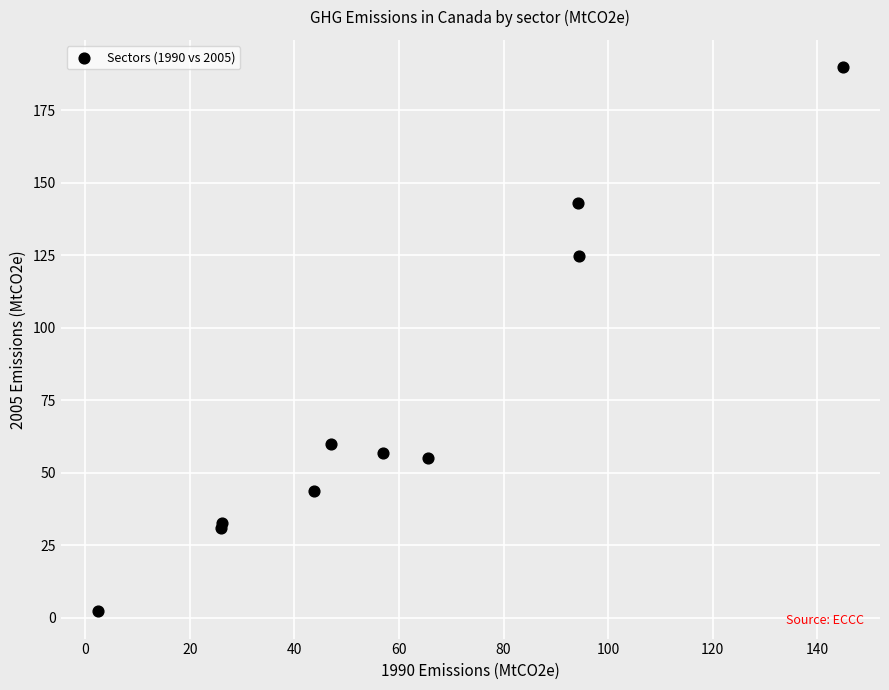

What Y value in the scatter plot is closest to 96?

124.9